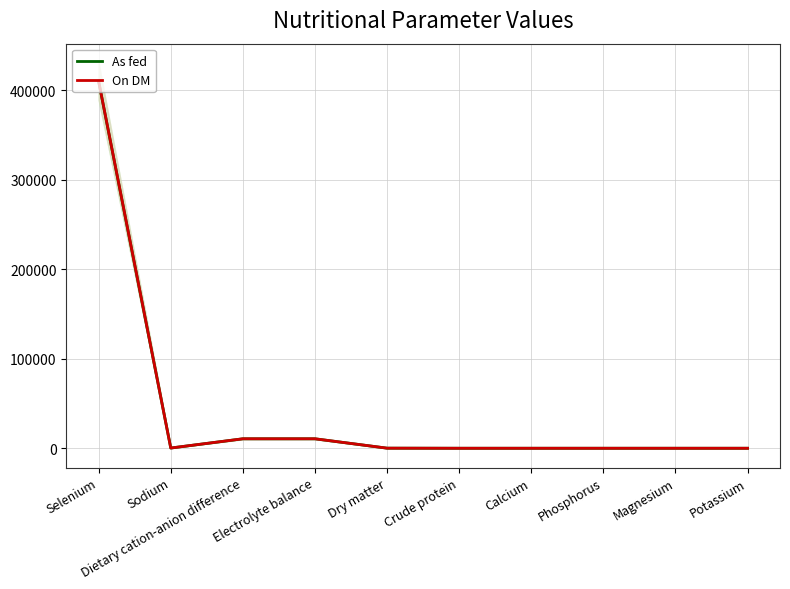

Which series has the largest total across all categories?

On DM